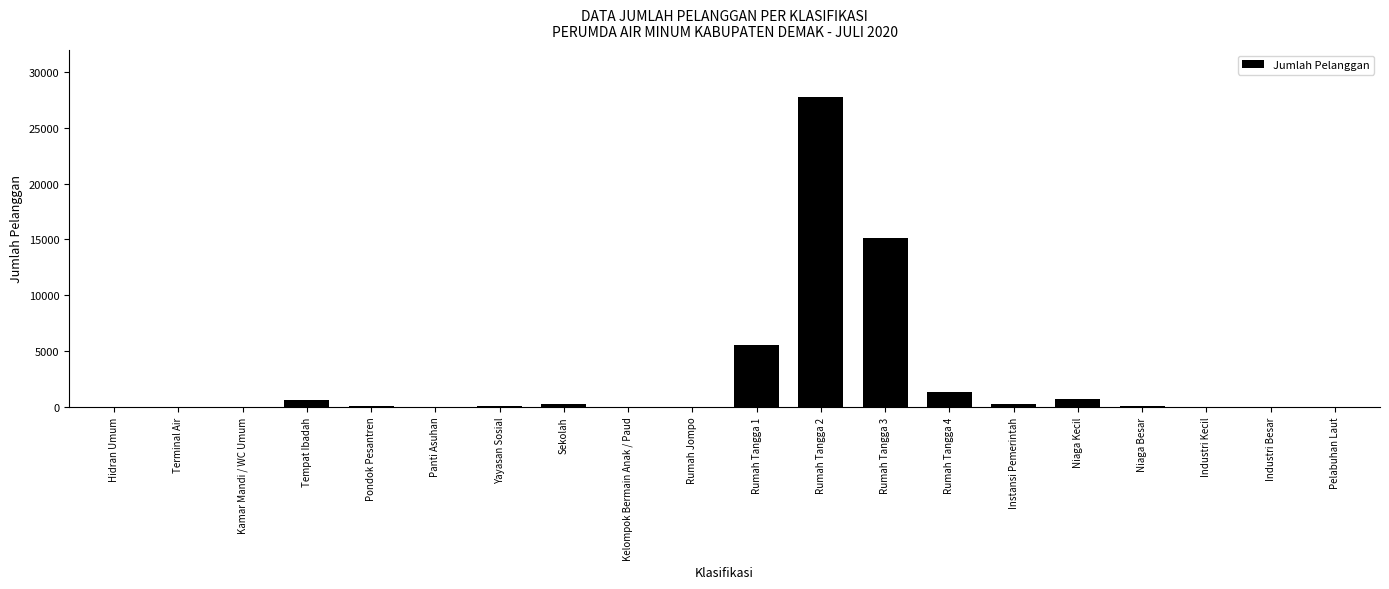

At which label is the value closest to 13897?

Rumah Tangga 3